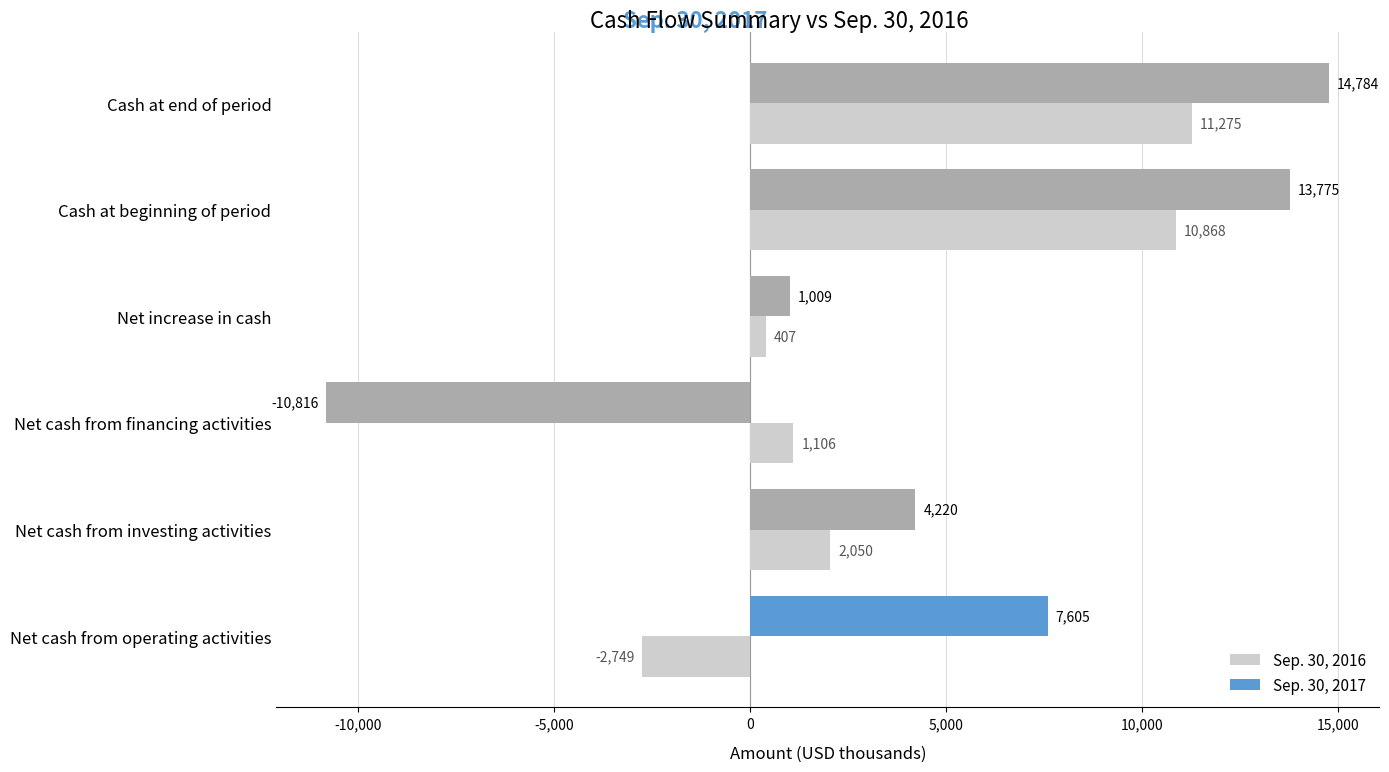

What is the total value across all series at Net cash from operating activities?

4856